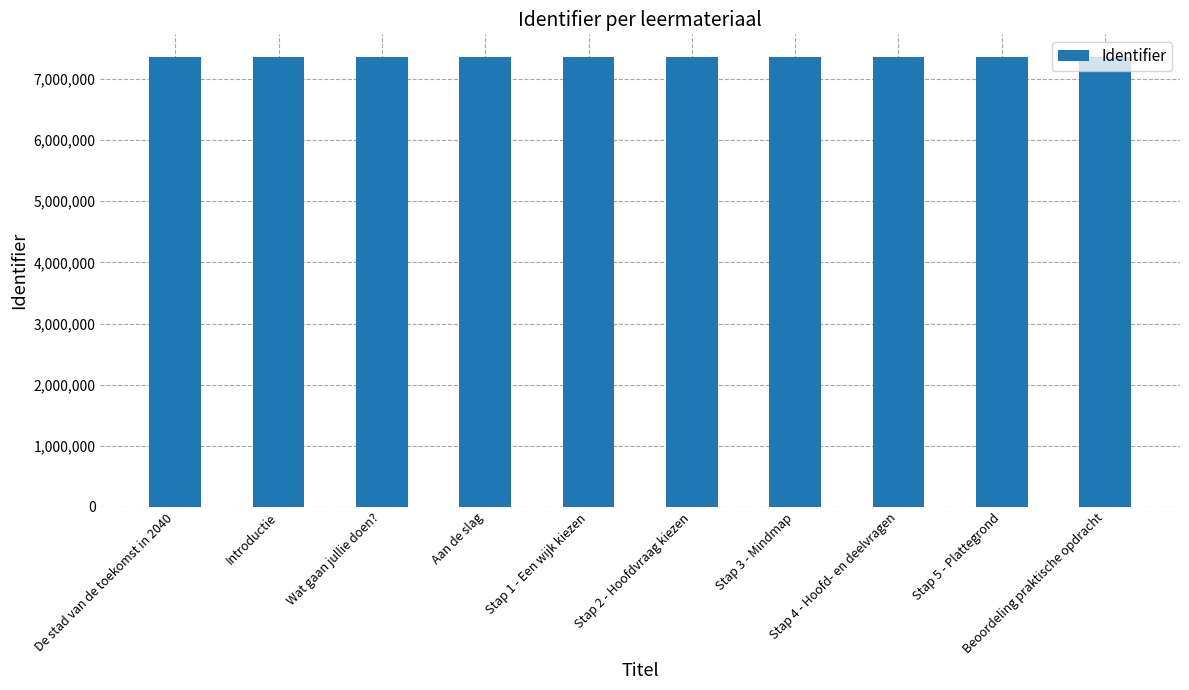

What is the difference between the values at Introductie and Aan de slag?

4